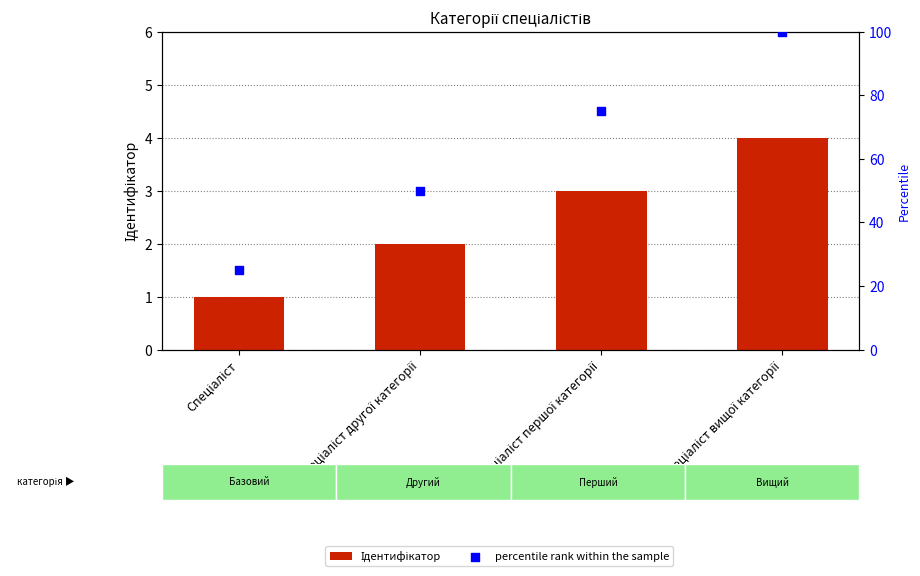

Which series reaches the maximum Y coordinate?

percentile rank within the sample